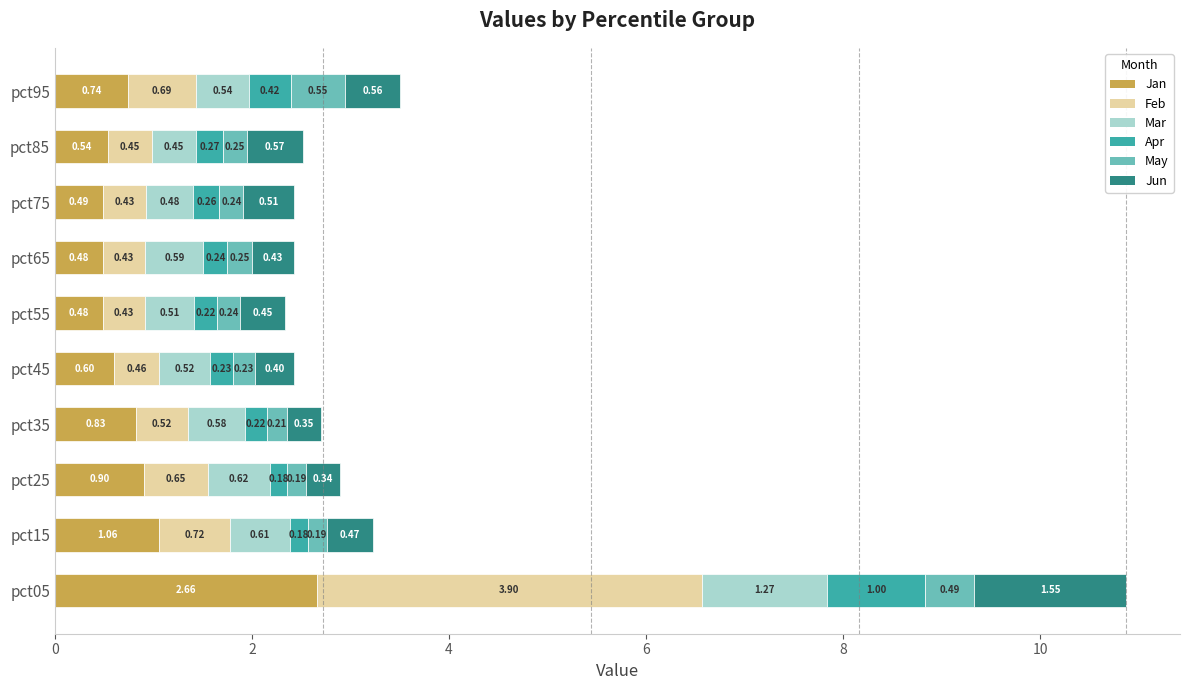

What is the total value across all series at pct45?

2.4